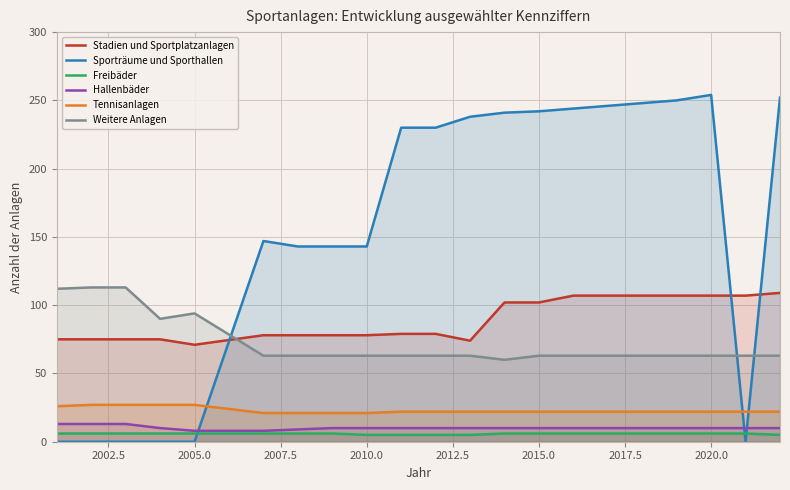

Does the chart display data point markers on the line(s)?

No